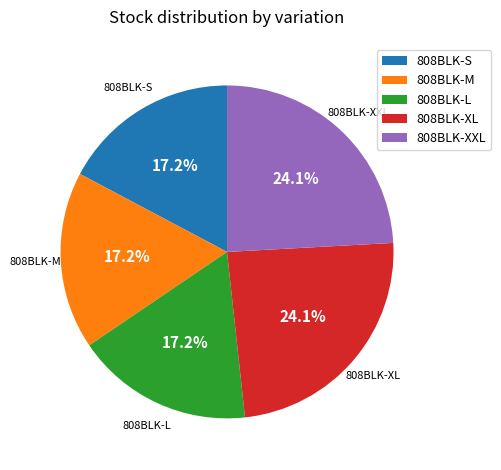

Approximately how many times larger is the value at 808BLK-S compared to 808BLK-XXL?

0.7